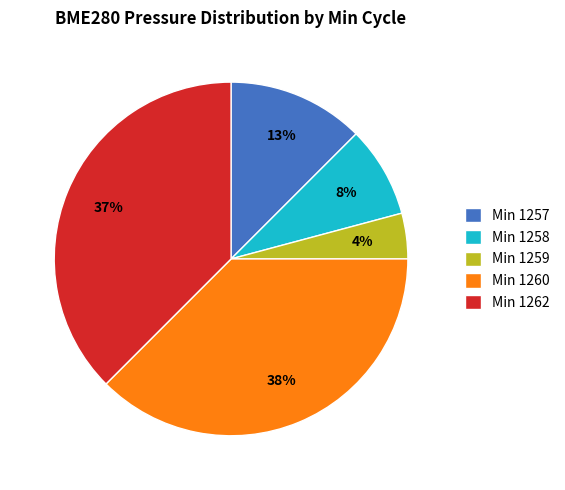

What is the smallest slice in the pie chart?

Min 1259